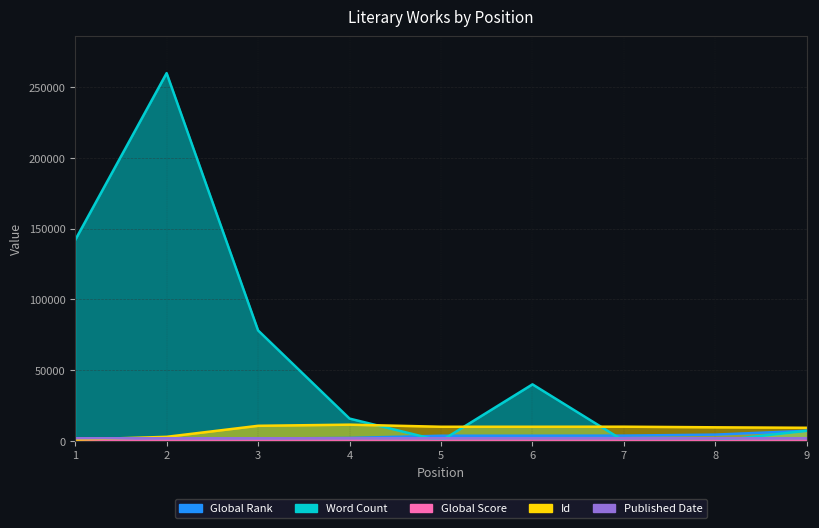

What is the minimum value for Global Score?

45